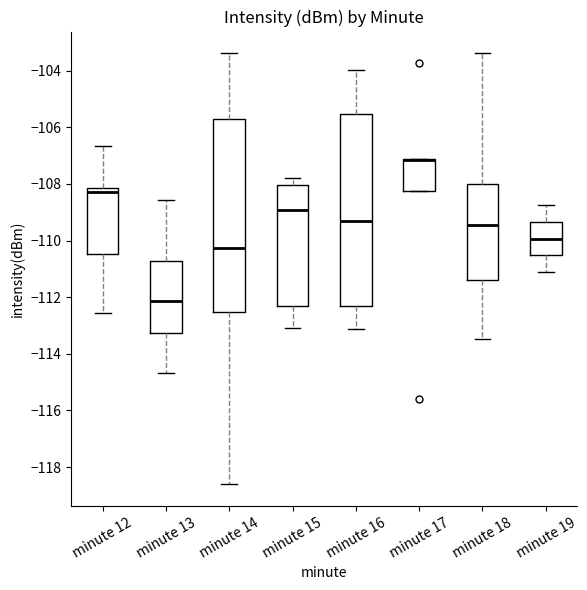

Reading left to right, transcribe this box plot: for each box, give where its median line is, the range the box spans, and where its two whiskers end, as read against the y-axis. The values are not printed on the chart, so give them approximately, as read against the axis.

minute 12: median -108.2 (just below the box's upper edge), box -110.4 to -108.2, whiskers -112.6 to -106.6
minute 13: median -112.2, box -113.2 to -110.8, whiskers -114.6 to -108.6
minute 14: median -110.2, box -112.6 to -105.8, whiskers -118.6 to -103.4
minute 15: median -109.0, box -112.4 to -108.0, whiskers -113.0 to -107.8
minute 16: median -109.4, box -112.4 to -105.6, whiskers -113.2 to -104.0
minute 17: median -107.2 (drawn on the box's upper edge), box -108.2 to -107.2, whiskers -108.2 to -107.2
minute 18: median -109.4, box -111.4 to -108.0, whiskers -113.4 to -103.4
minute 19: median -110.0, box -110.6 to -109.4, whiskers -111.2 to -108.8